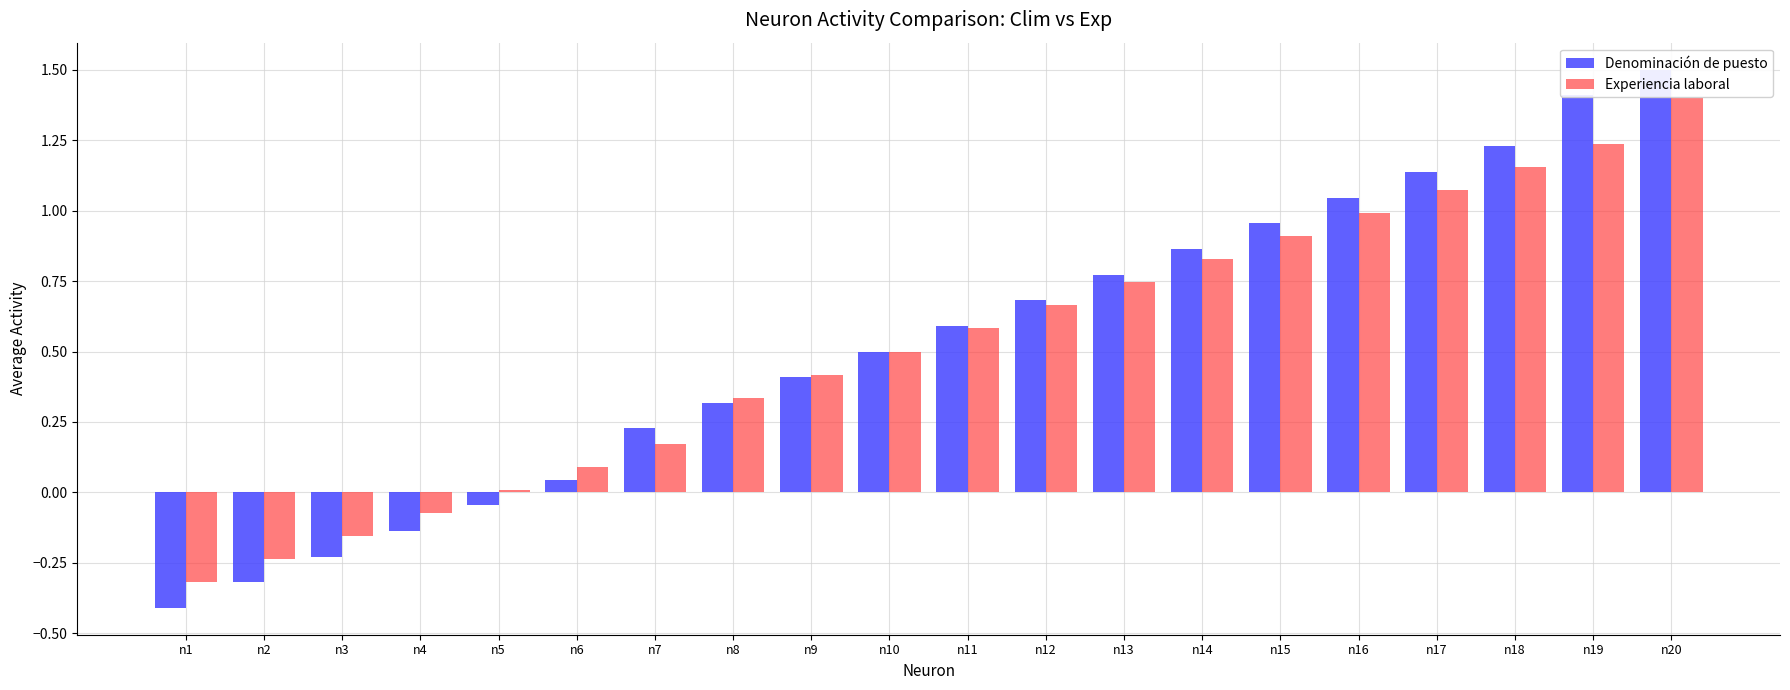

At how many categories does at least one series exceed 1?

5